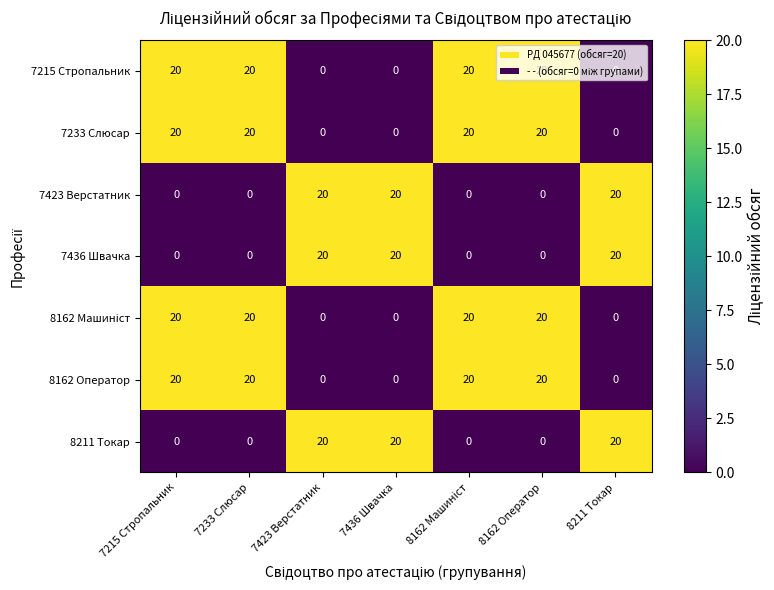

What is the difference between the highest and lowest values at 8162 Оператор?

20